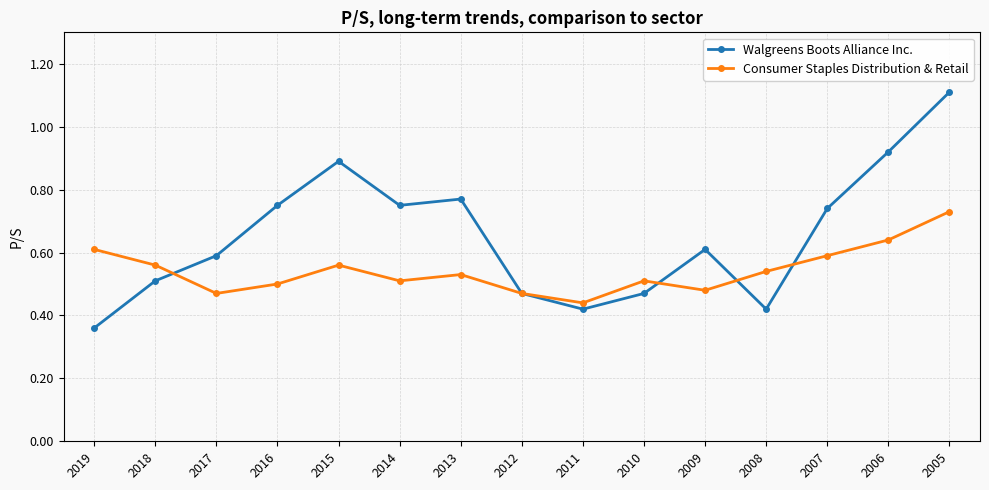

What is the maximum value shown in the chart?

1.1